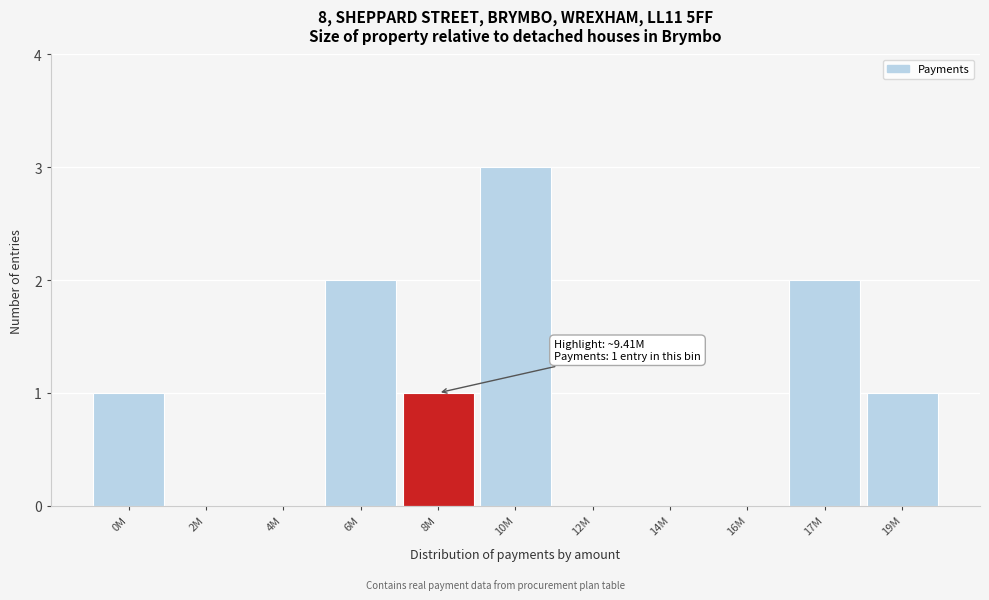

Reading left to right, transcribe all the data shown in this chart.

0M=1	2M=0	4M=0	6M=2	8M=1	10M=3	12M=0	14M=0	16M=0	17M=2	19M=1